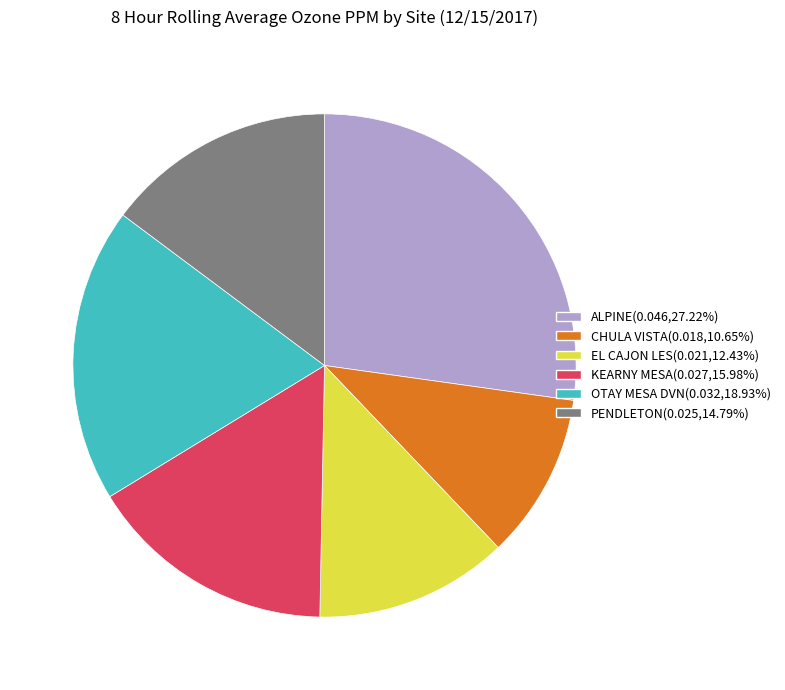

Does EL CAJON LES account for over 50% of the chart?

No